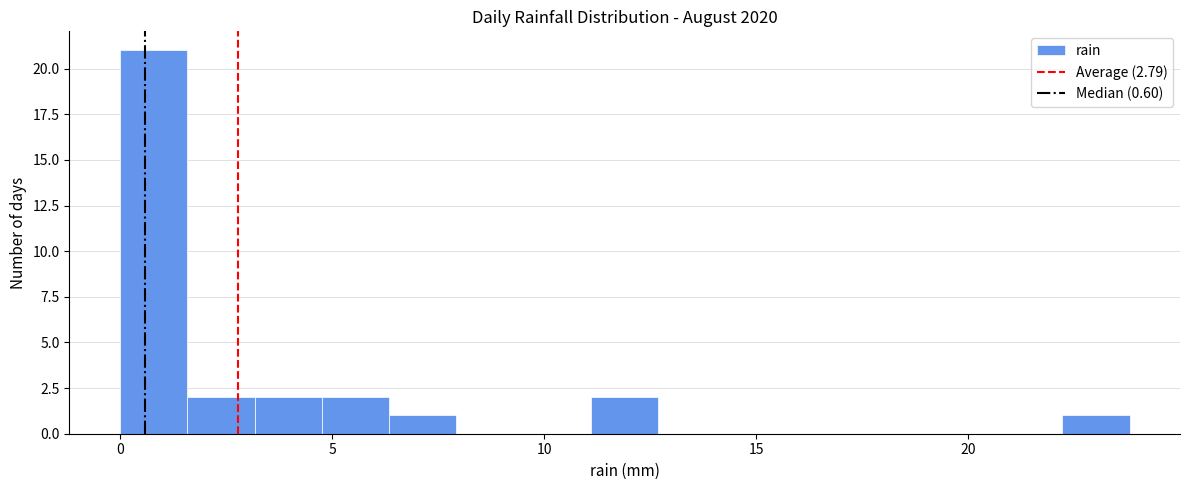

Around what value on the x-axis is the tallest bar? Give the approximate position of its centre, as read against the axis.

1.0